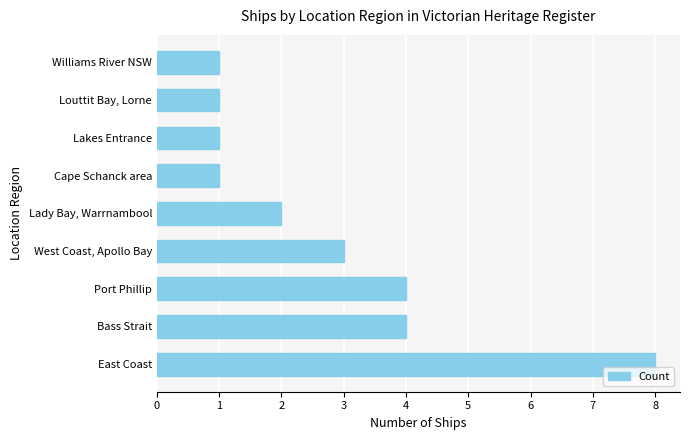

Is it true that the value at Williams River NSW is 1?

True